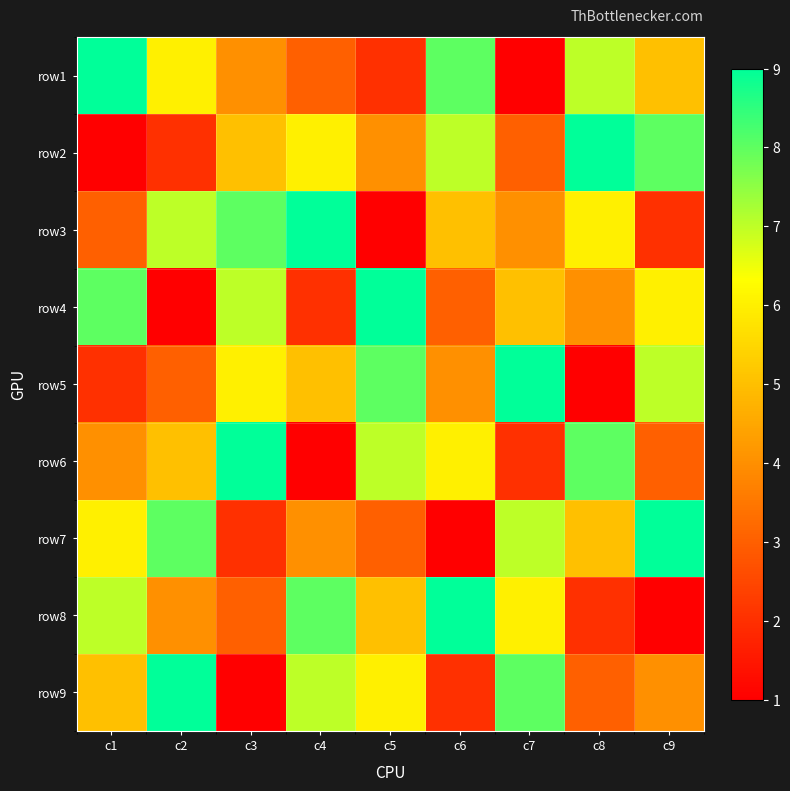

How many data points does each series have?

9